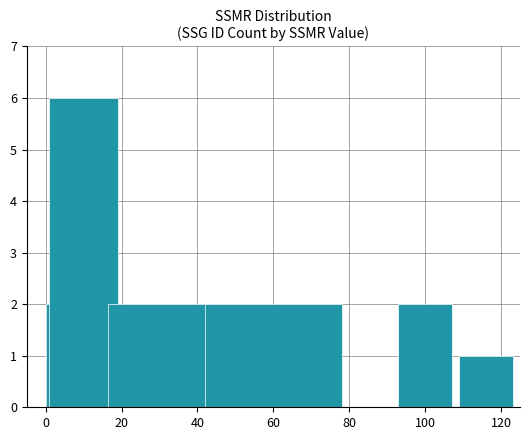

What is the maximum value shown in the chart?

6